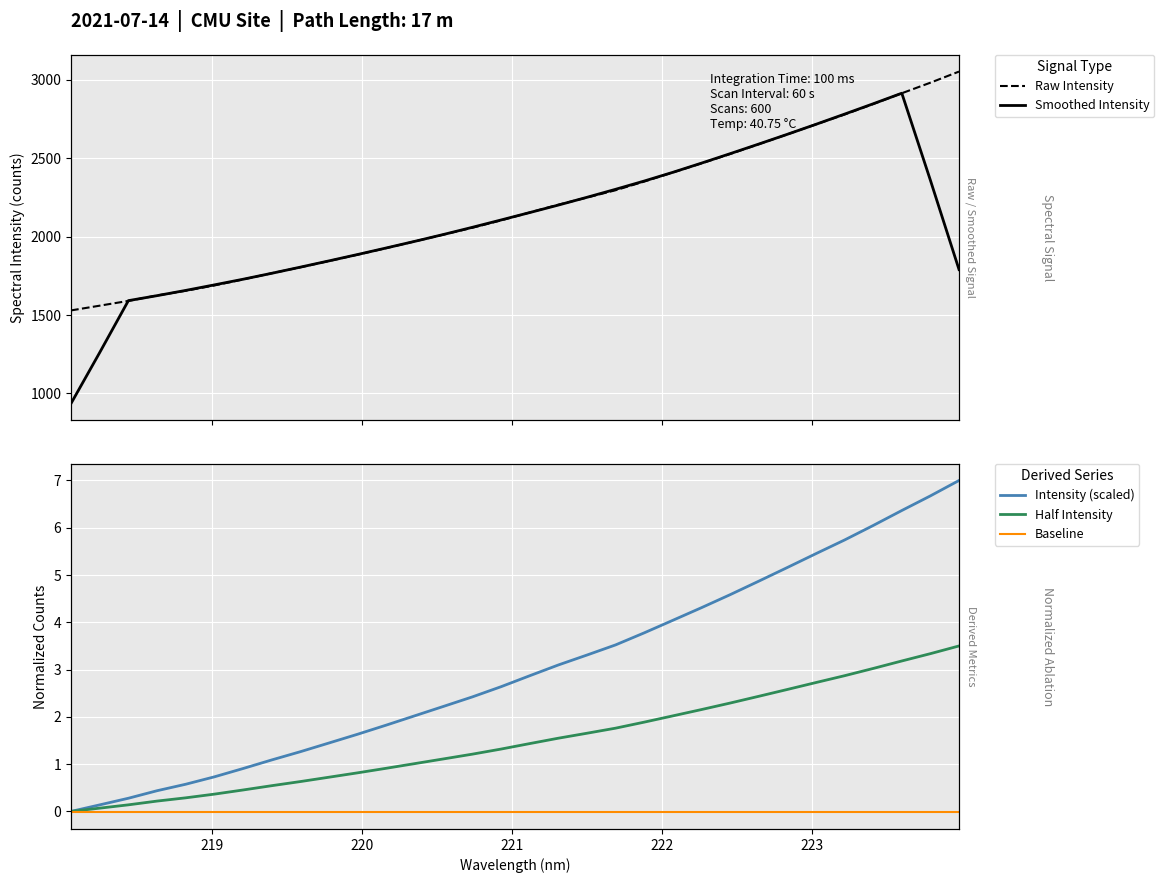

Which series has the largest total across all categories?

Raw Intensity